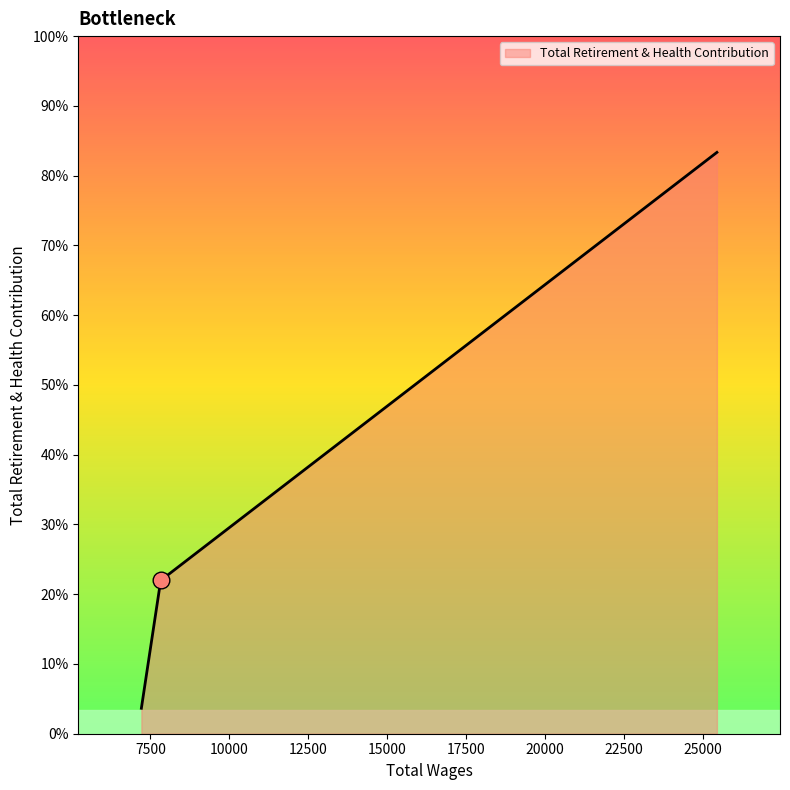

Is this an area chart (filled region under the line)?

Yes